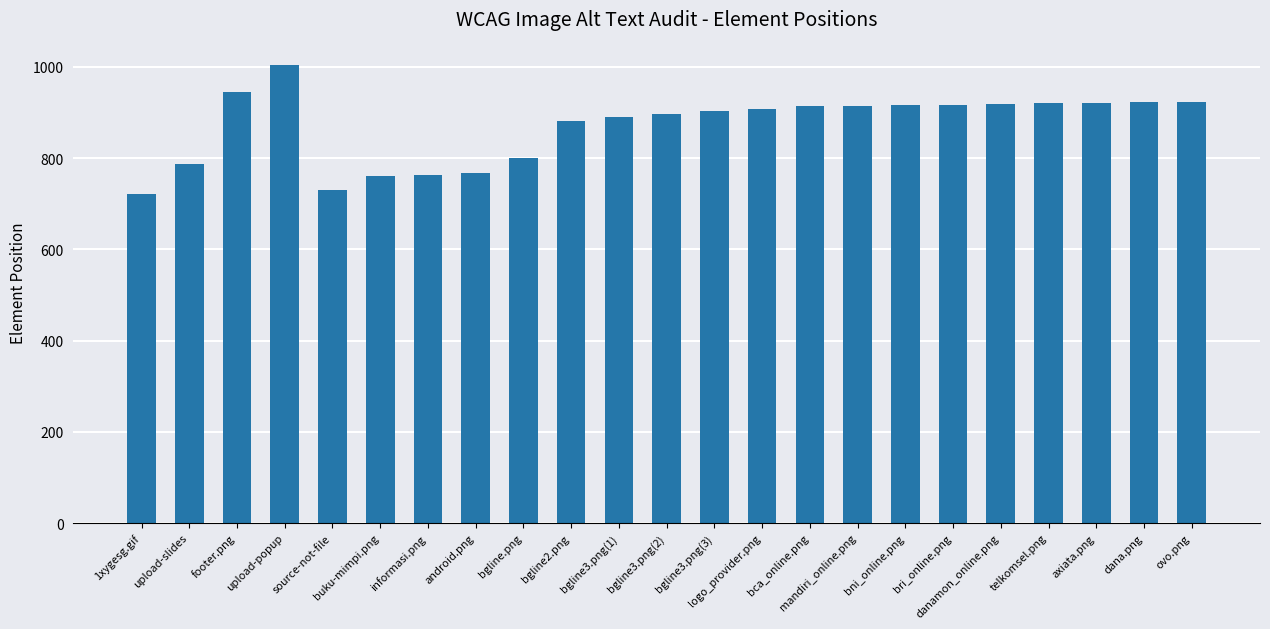

Where does the data first go above 907?

footer.png